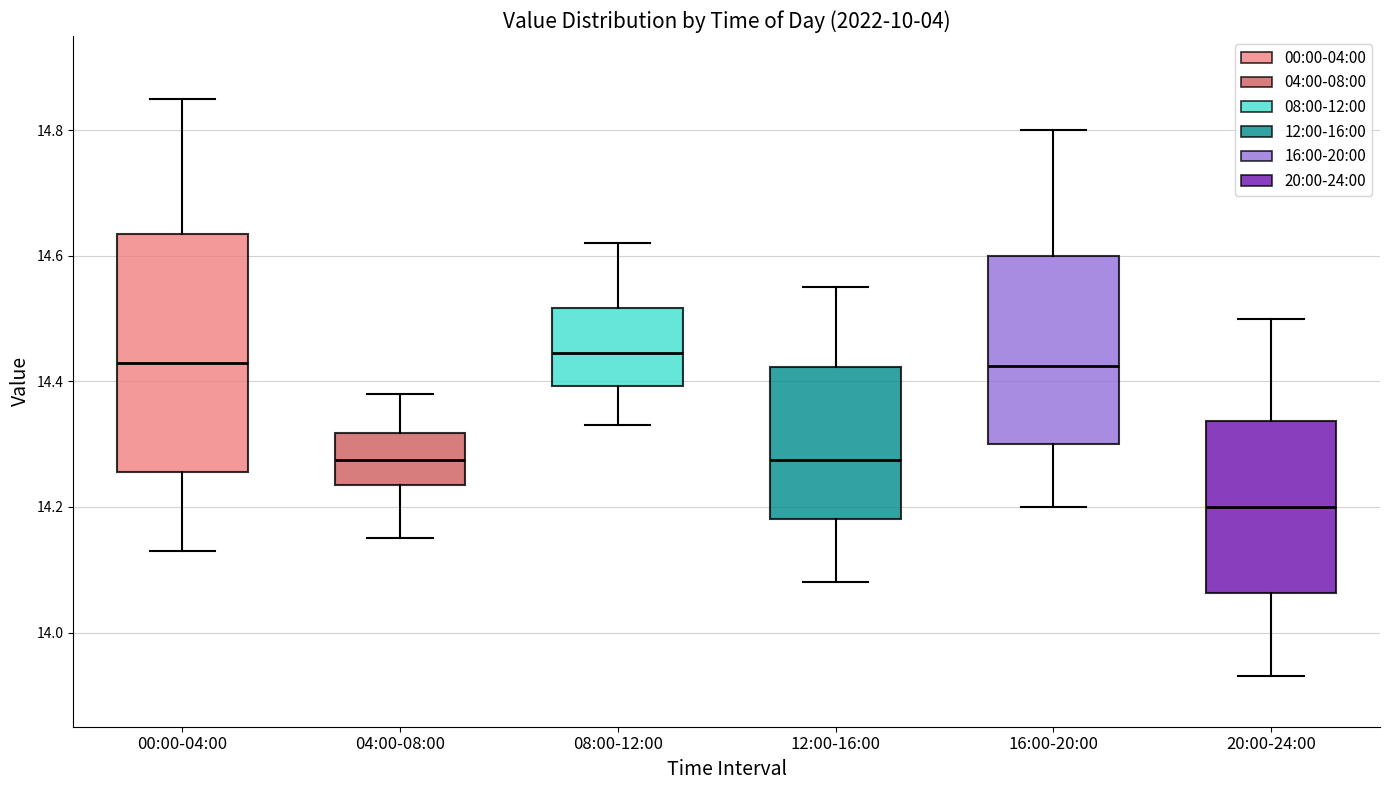

Which box is the tallest, from its lower edge to its upper edge?

00:00-04:00